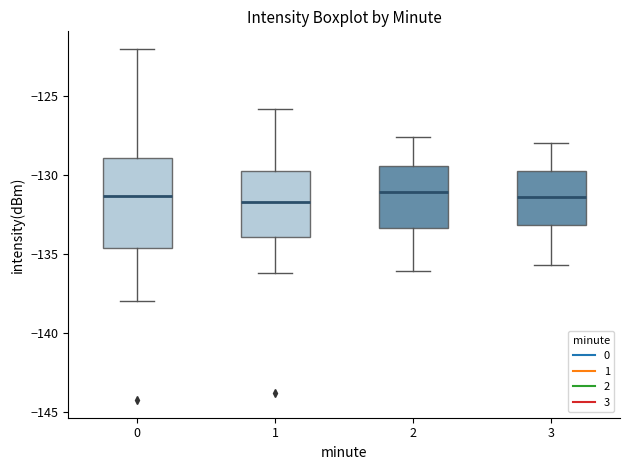

Which box is the tallest, from its lower edge to its upper edge?

0